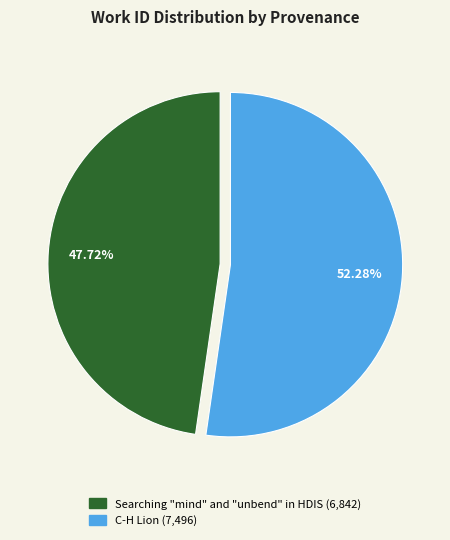

How many slices are in this pie chart?

2